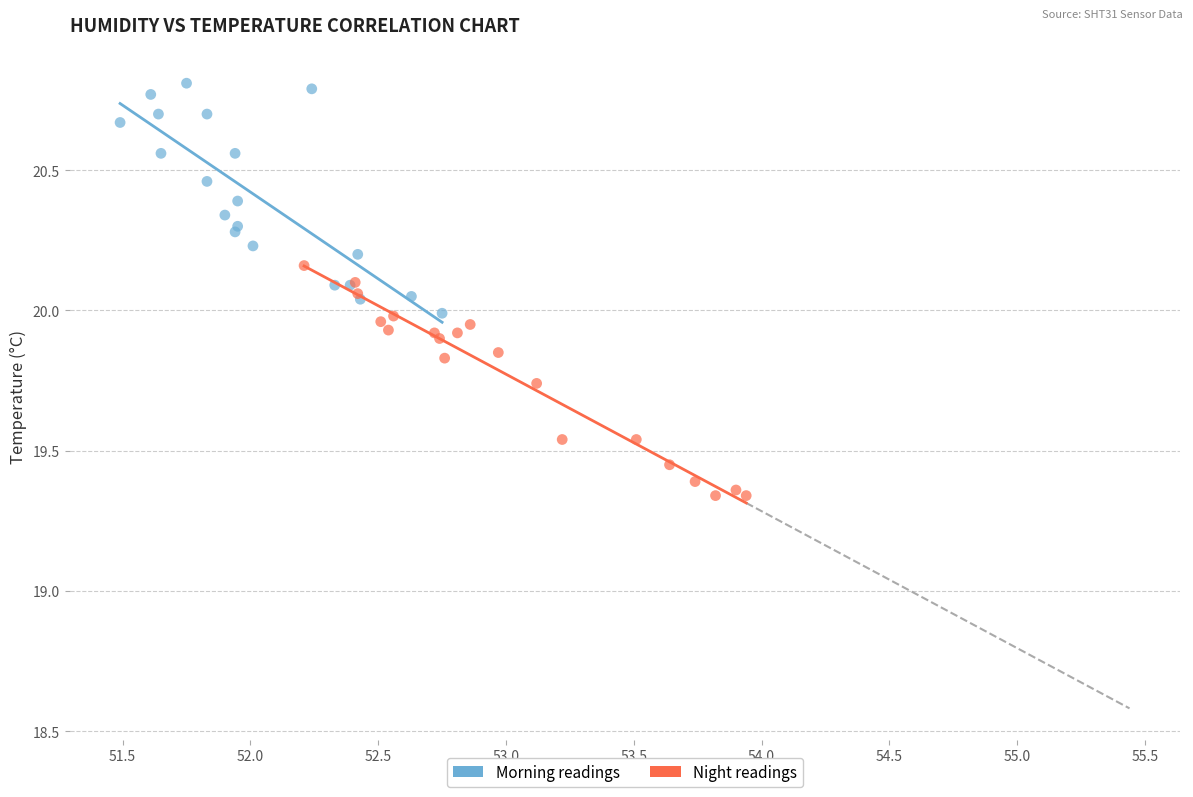

Which series reaches the minimum Y coordinate?

Night readings